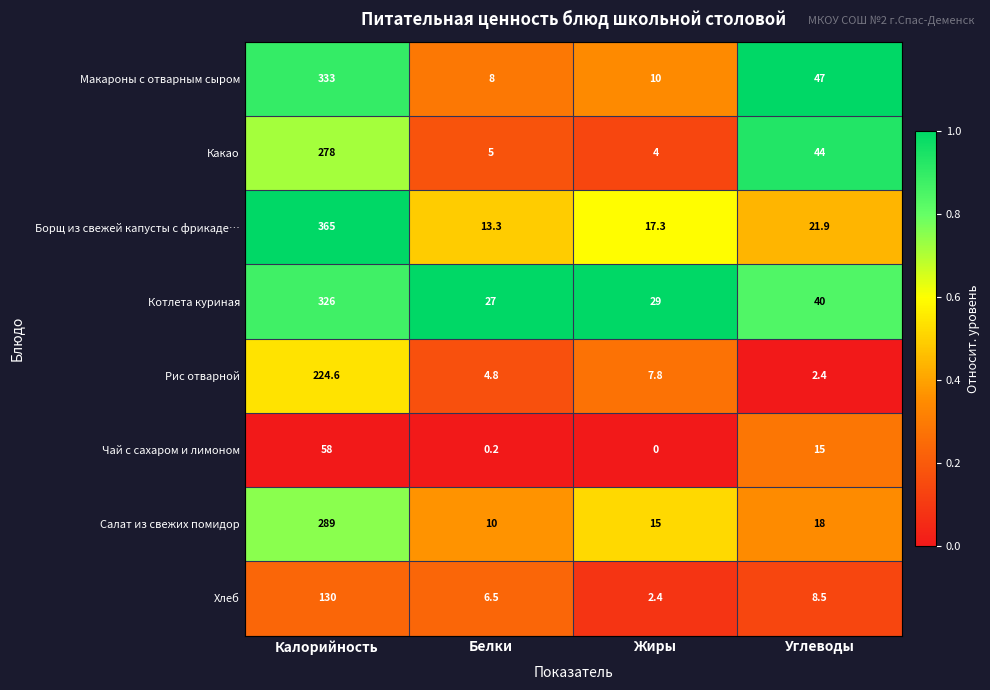

Is it true that Борщ из свежей капусты с фрикаде… equals 24.9 at Жиры?

False